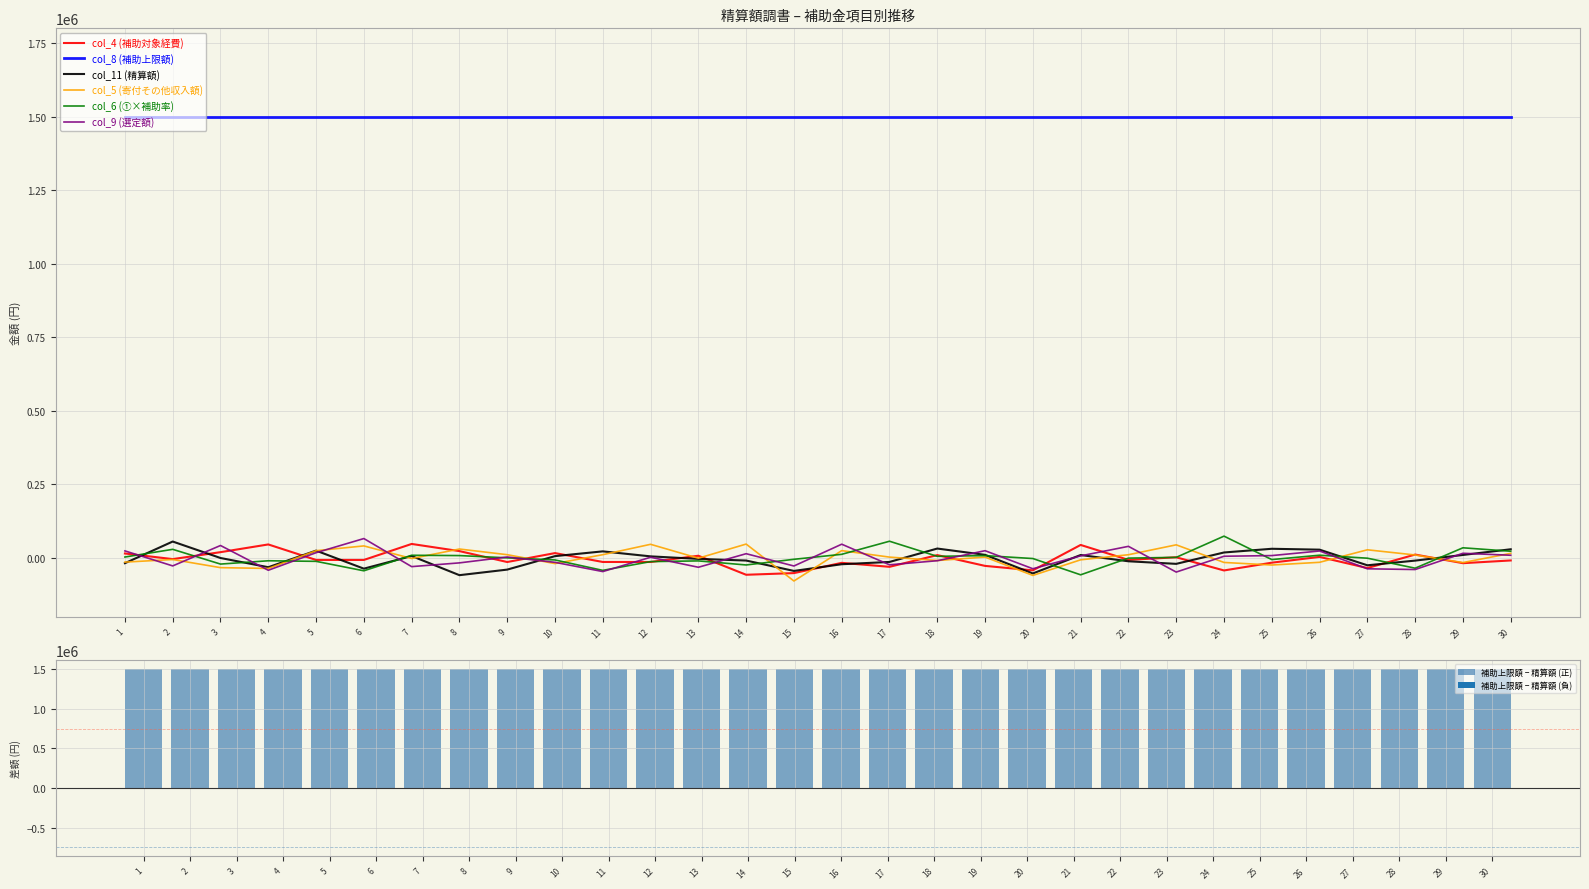

Which series has the largest total across all categories?

col_8 (補助上限額)